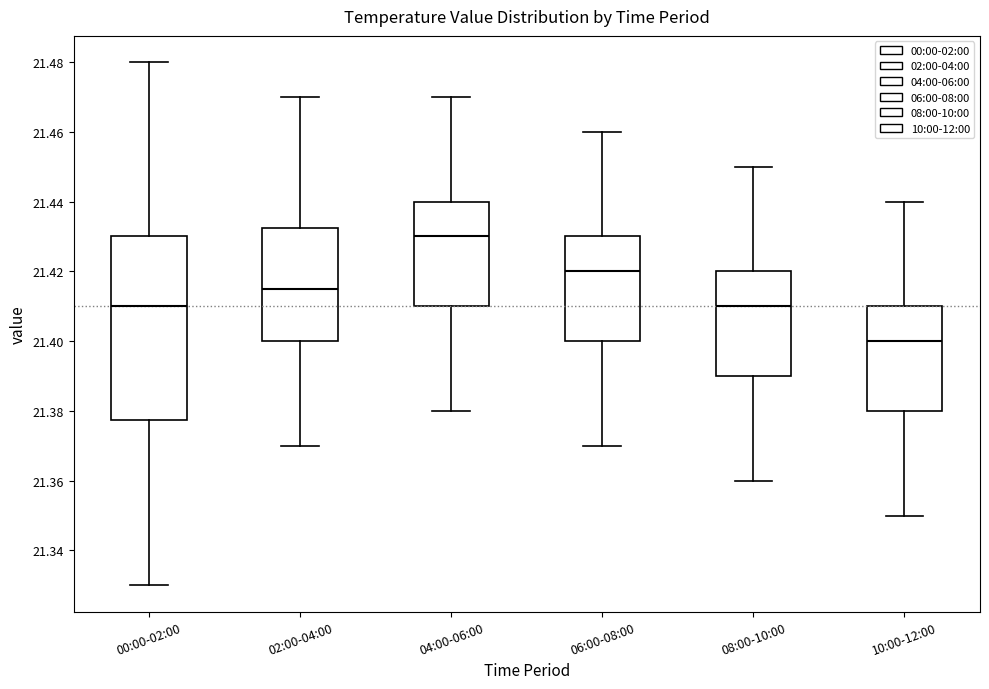

Where does the upper whisker of the box for 10:00-12:00 end on the y-axis? The values are not printed on the chart, so give them approximately, as read against the axis.

21.440